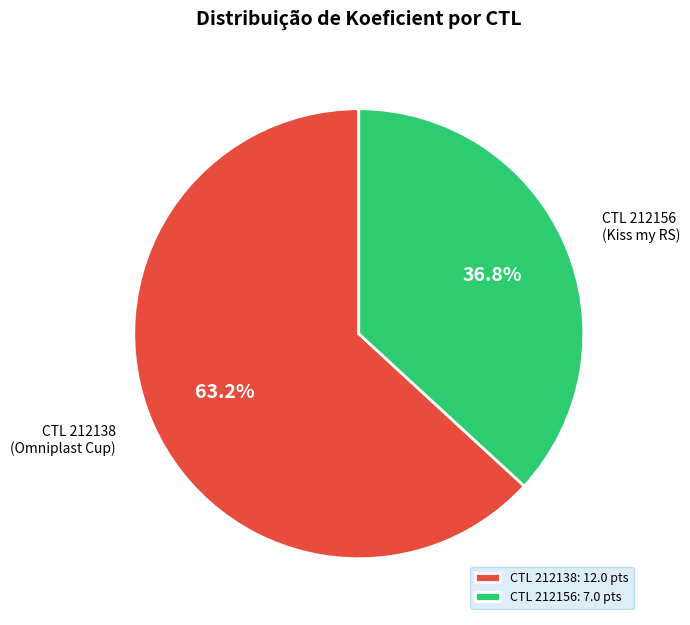

What portion of the pie excludes CTL 212138: 12.0 pts?

36.8%